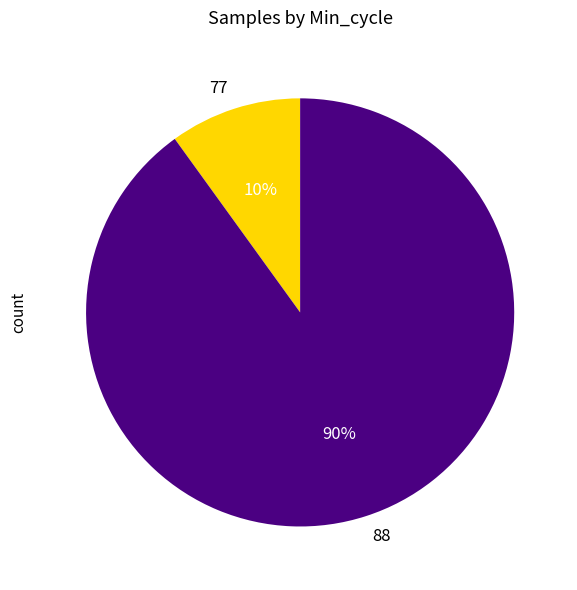

Combined, do 77 and 88 account for over 50%?

Yes